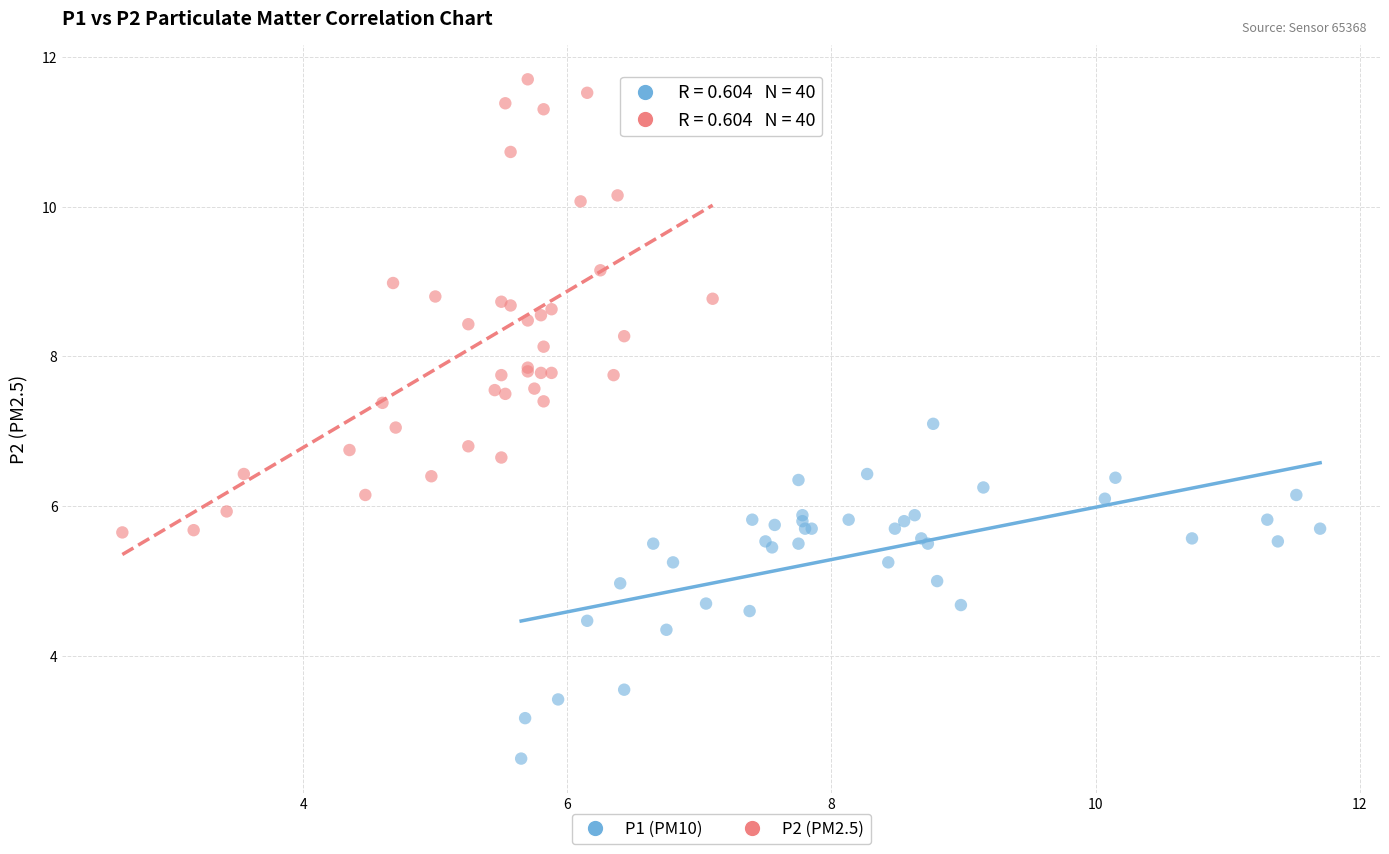

Which series reaches the maximum Y coordinate?

P2 (PM2.5)